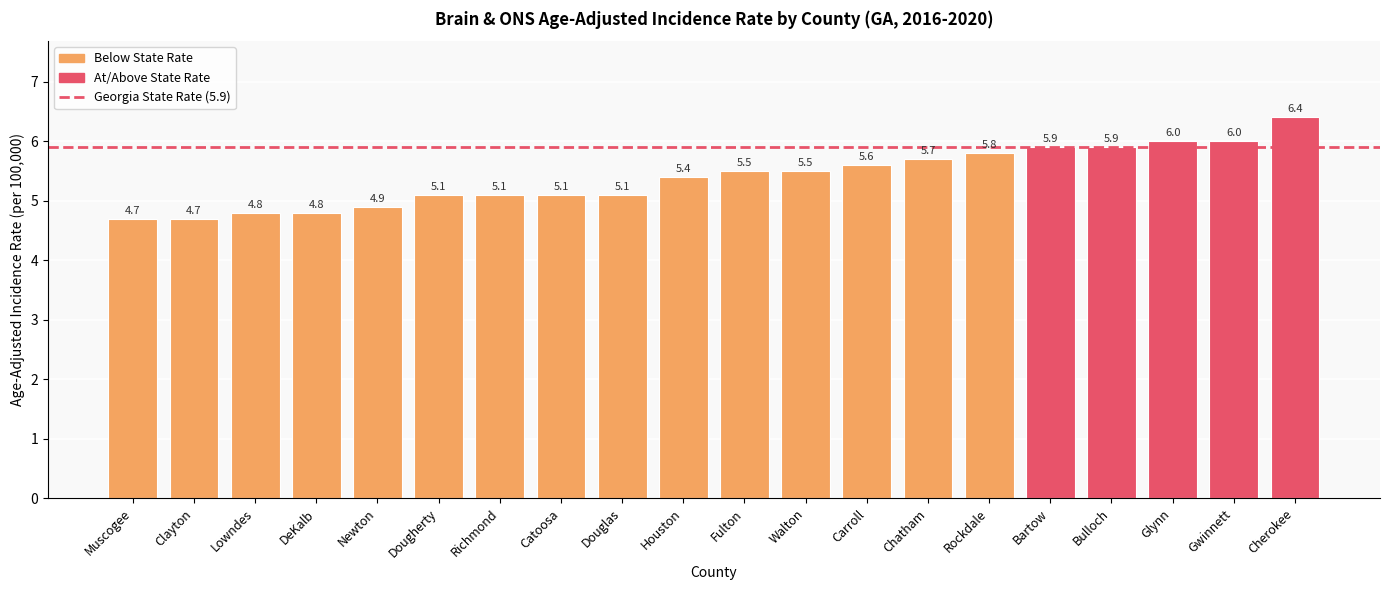

What is the sum of the values at Newton and Richmond?

10.0